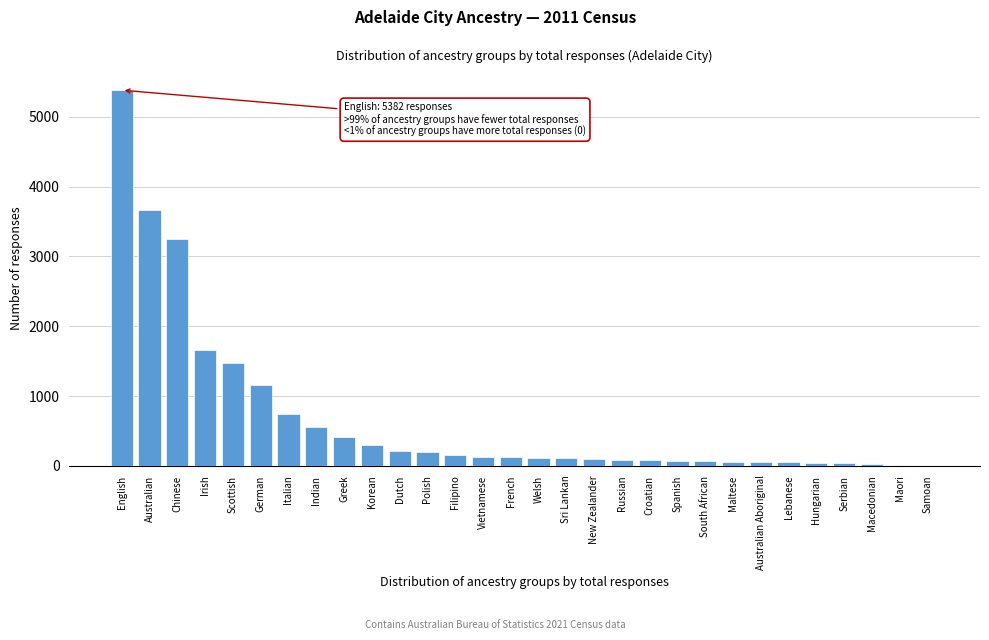

What is the sum of the values at Filipino and Chinese?

3415